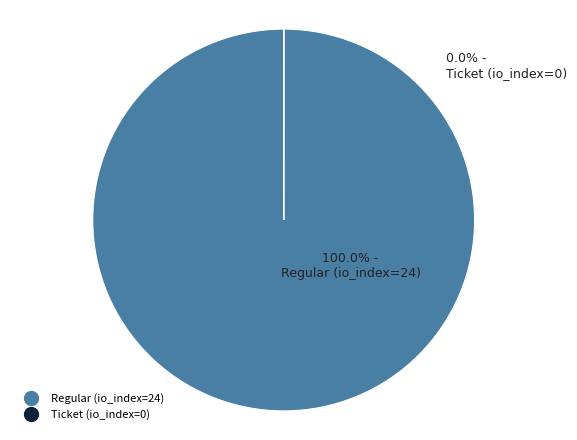

Which slice is the largest?

Regular (io_index=24)